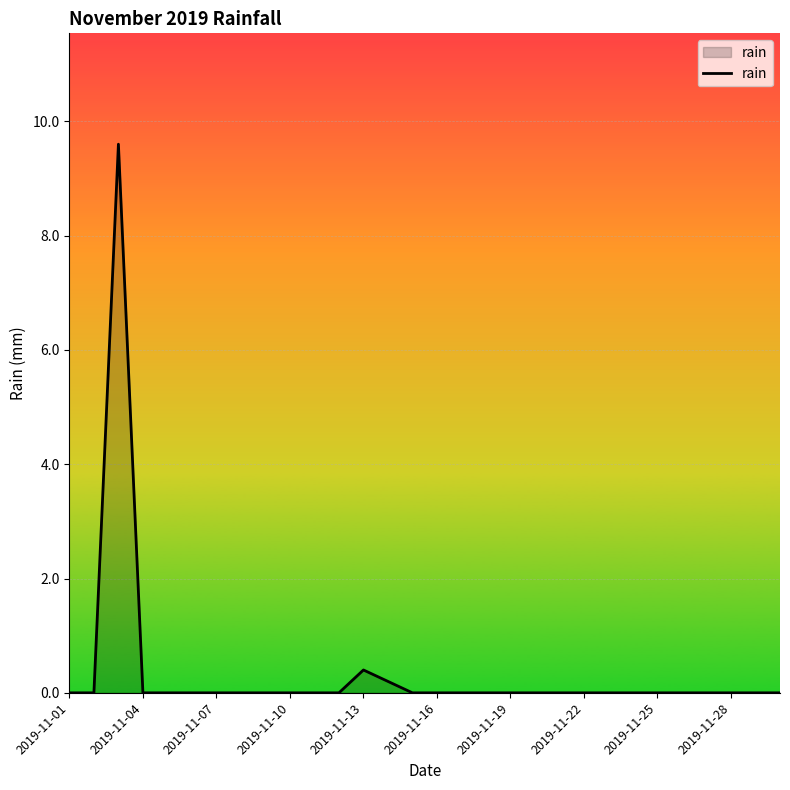

What is the difference between the maximum and minimum values?

9.6